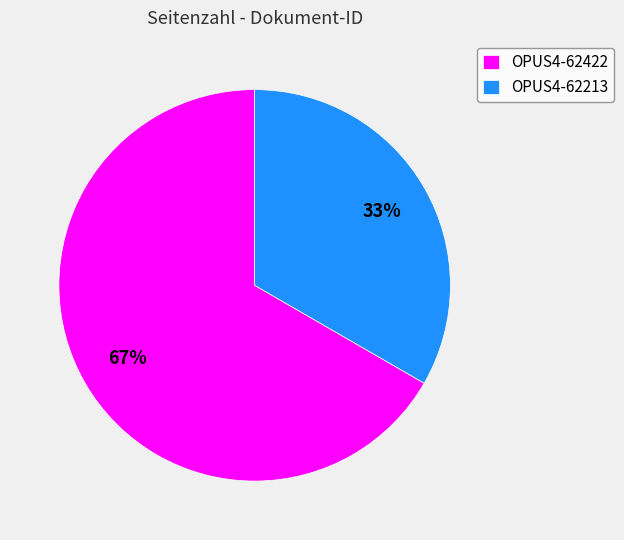

Which slice represents more than half of the pie?

OPUS4-62422